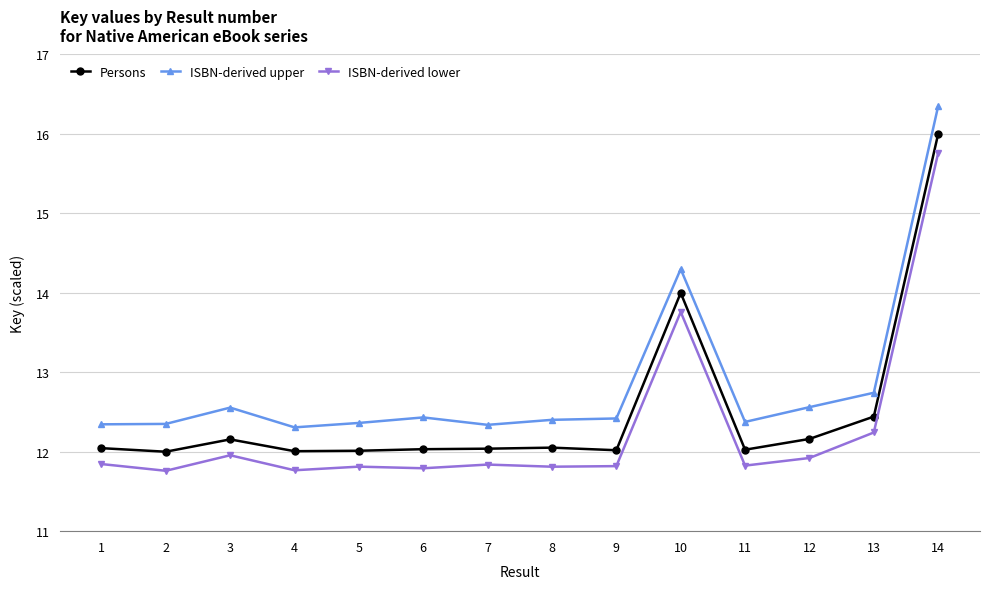

At which category does ISBN-derived upper reach its first local peak?

3